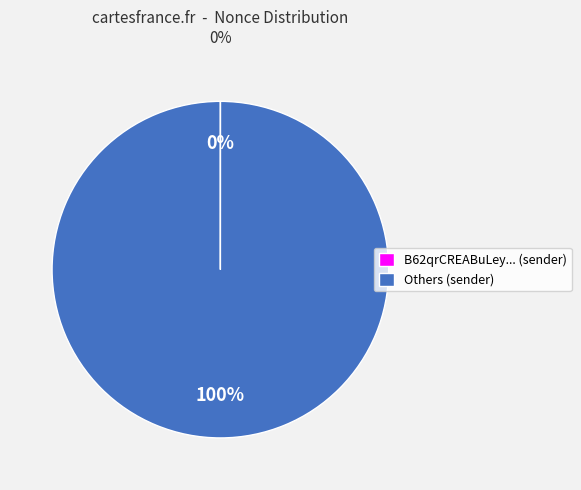

To the nearest percent, what is the average slice percentage?

50%